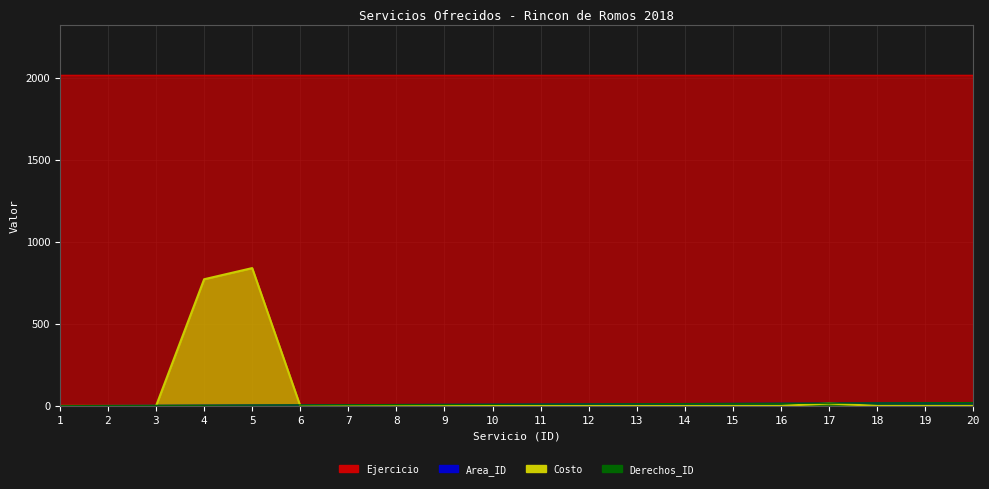

What is the total value across all series at 7?

14